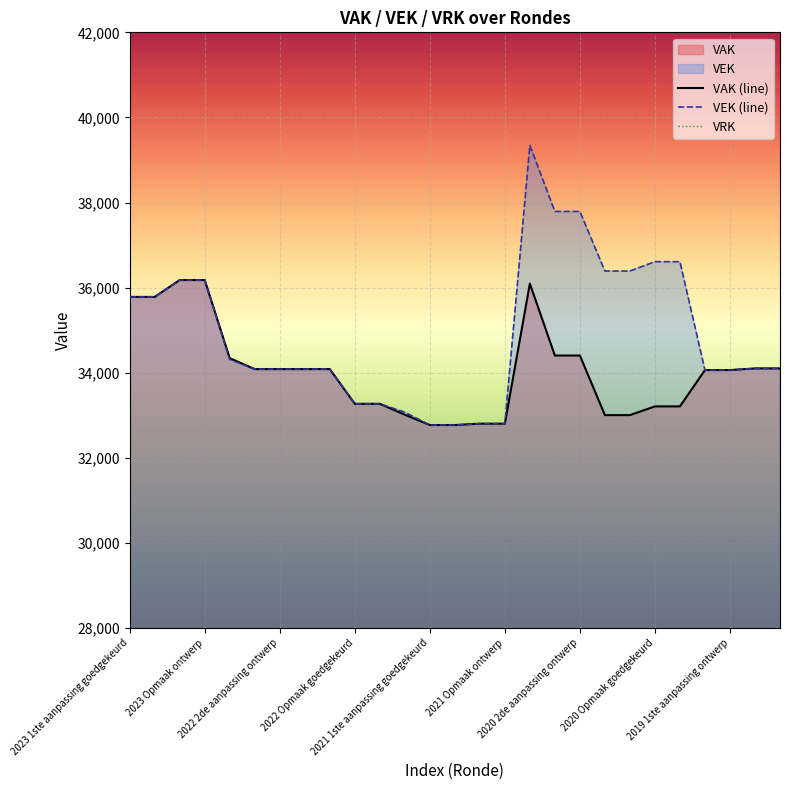

True or false: VRK and VAK (line) intersect in this chart.

False